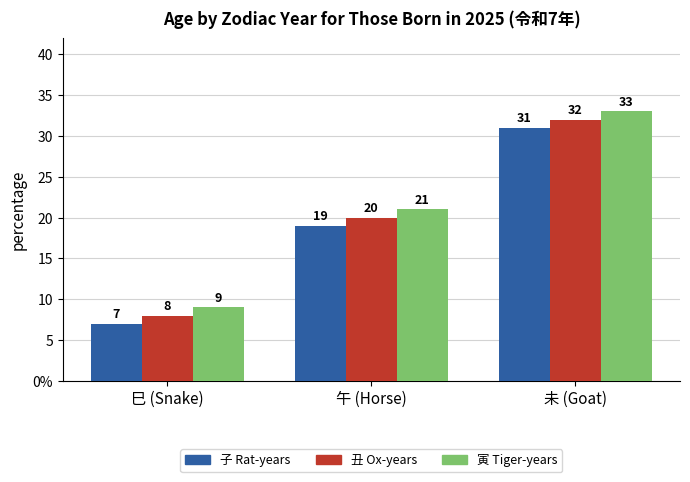

What are all the series names shown in the legend?

子 Rat-years, 丑 Ox-years, 寅 Tiger-years